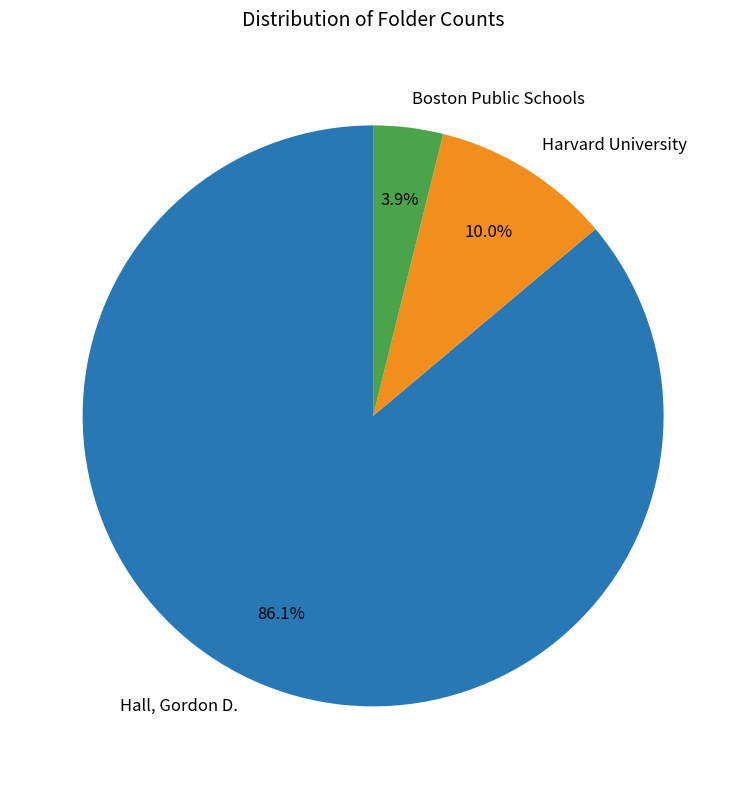

Which slice is the smallest?

Boston Public Schools